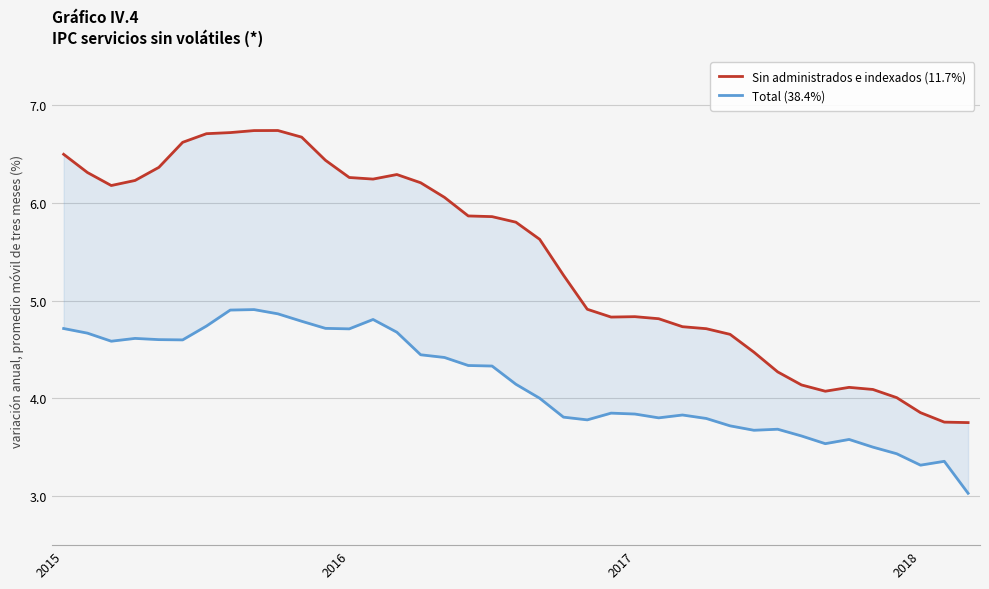

Which category has the highest value in the Sin administrados e indexados (11.7%) series?

9